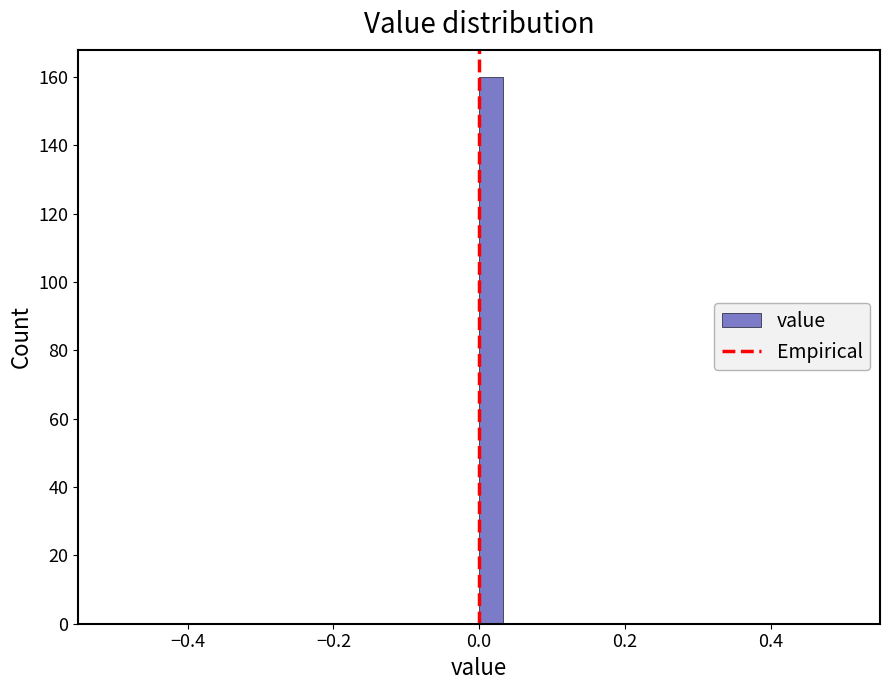

Read against the x-axis, roughly where is the centre of the tallest bar?

0.02